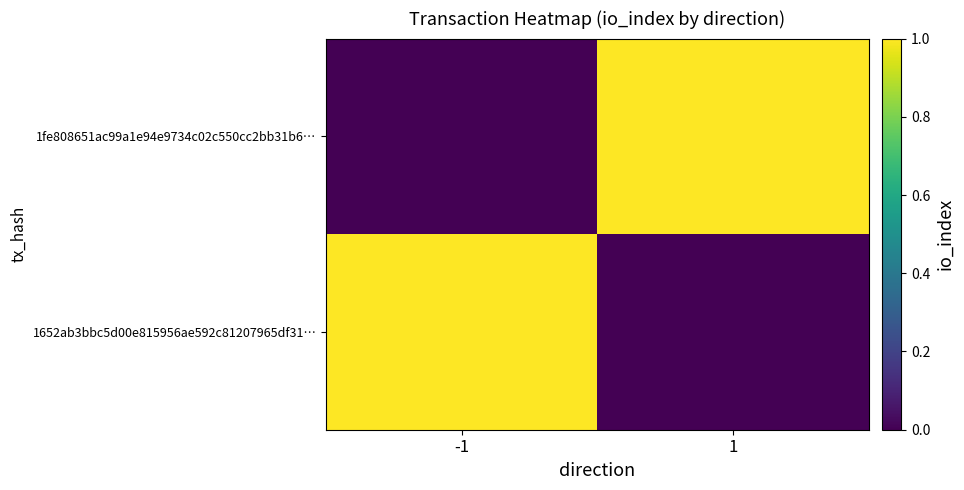

Which series changed the most between -1 and 1?

1652ab3bbc5d00e815956ae592c81207965df31…